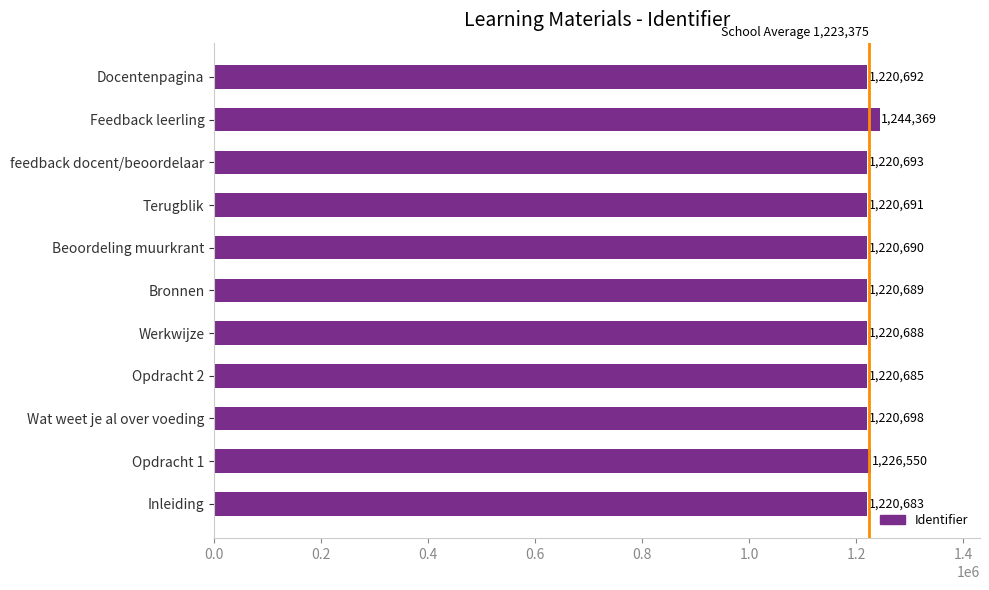

List the labels in order of value, largest first.

Feedback leerling, Opdracht 1, Wat weet je al over voeding, feedback docent/beoordelaar, Docentenpagina, Terugblik, Beoordeling muurkrant, Bronnen, Werkwijze, Opdracht 2, Inleiding